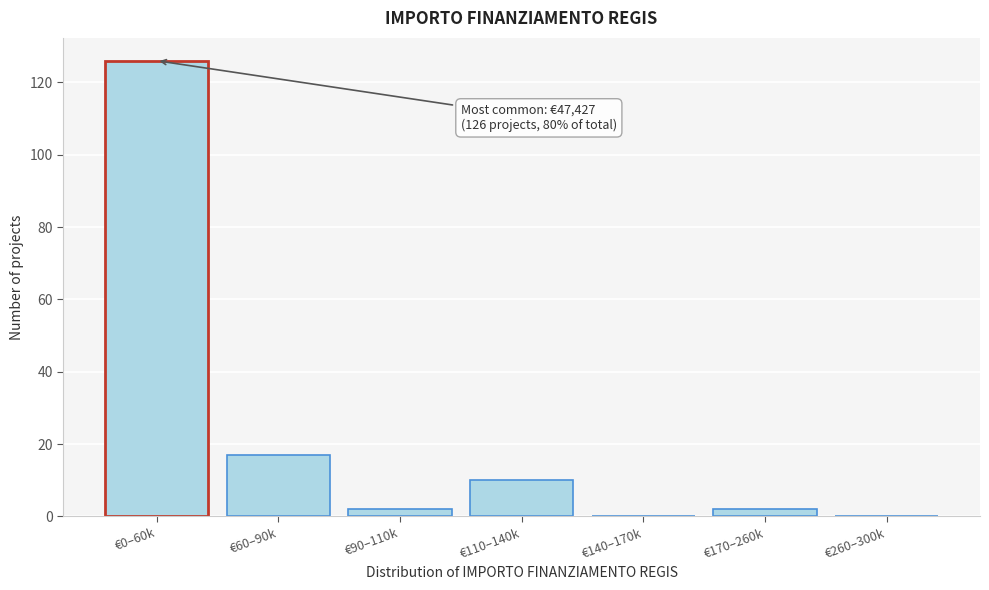

Reading left to right, list all the values displayed in this chart.

€0–60k=126	€60–90k=17	€90–110k=2	€110–140k=10	€140–170k=0	€170–260k=2	€260–300k=0